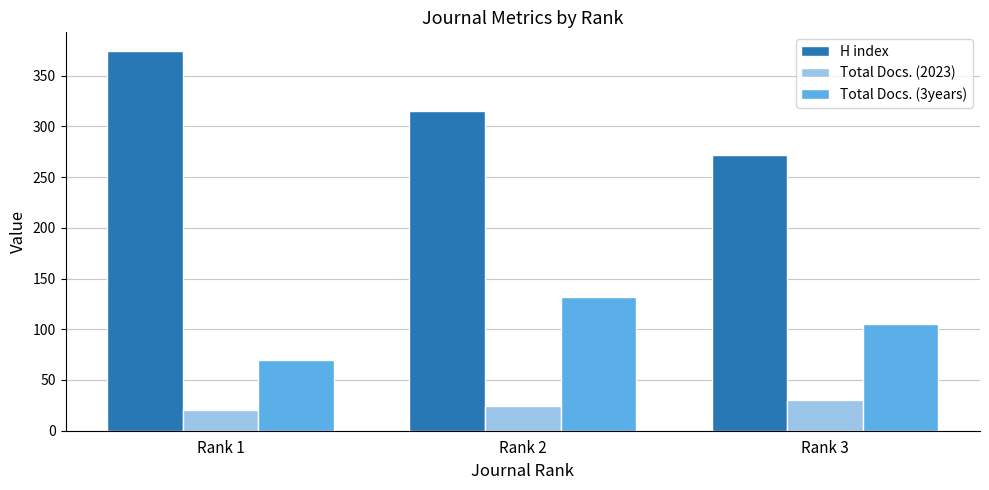

Reading right to left, list all the values displayed in this chart.

H index: 272	315	374
Total Docs. (2023): 30	24	20
Total Docs. (3years): 105	132	70